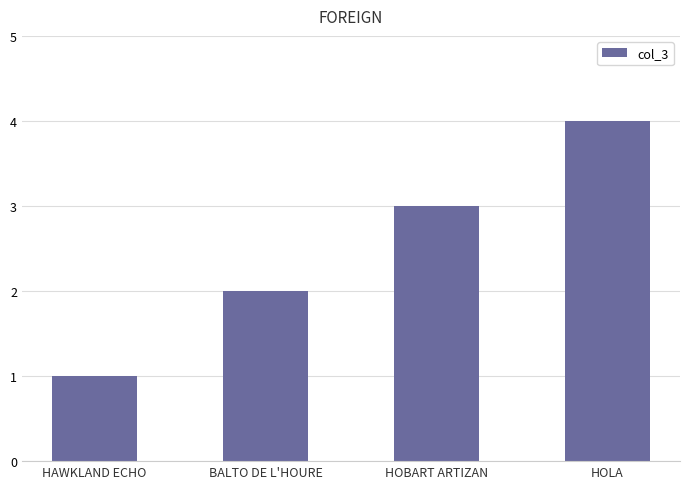

At which category does the chart reach its minimum across all series?

HAWKLAND ECHO